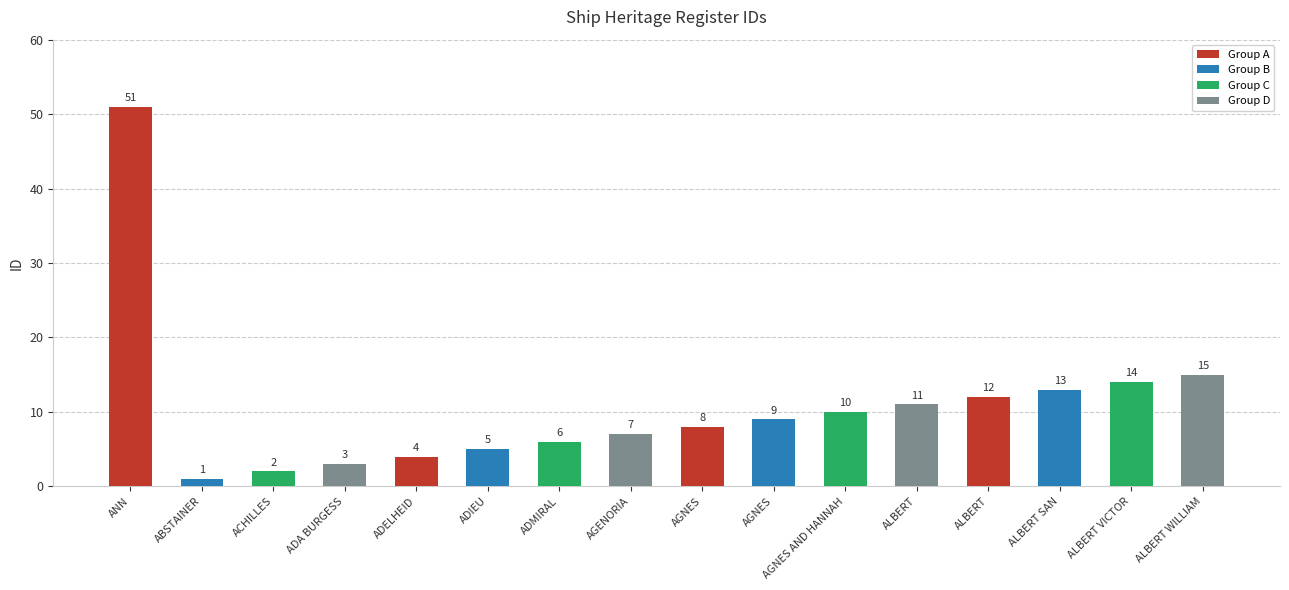

Which label corresponds to the smallest value in the chart?

ABSTAINER